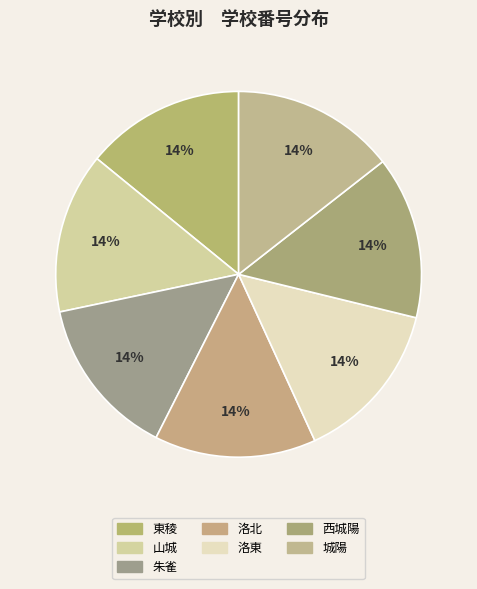

Rank the categories by value from lowest to highest.

東稜, 山城, 朱雀, 洛北, 洛東, 西城陽, 城陽